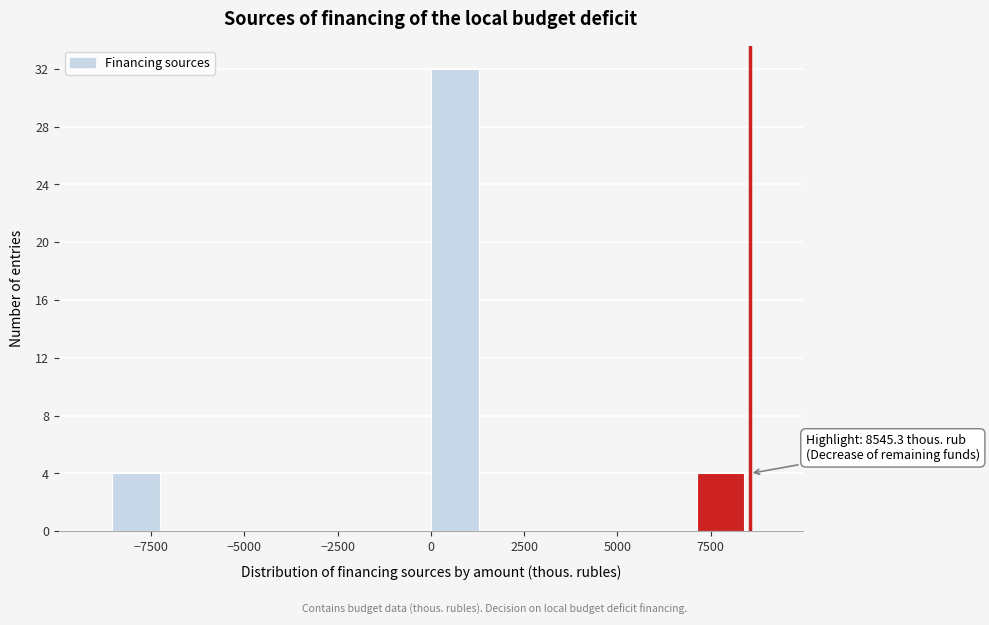

Around what value on the x-axis is the tallest bar? Give the approximate position of its centre, as read against the axis.

500